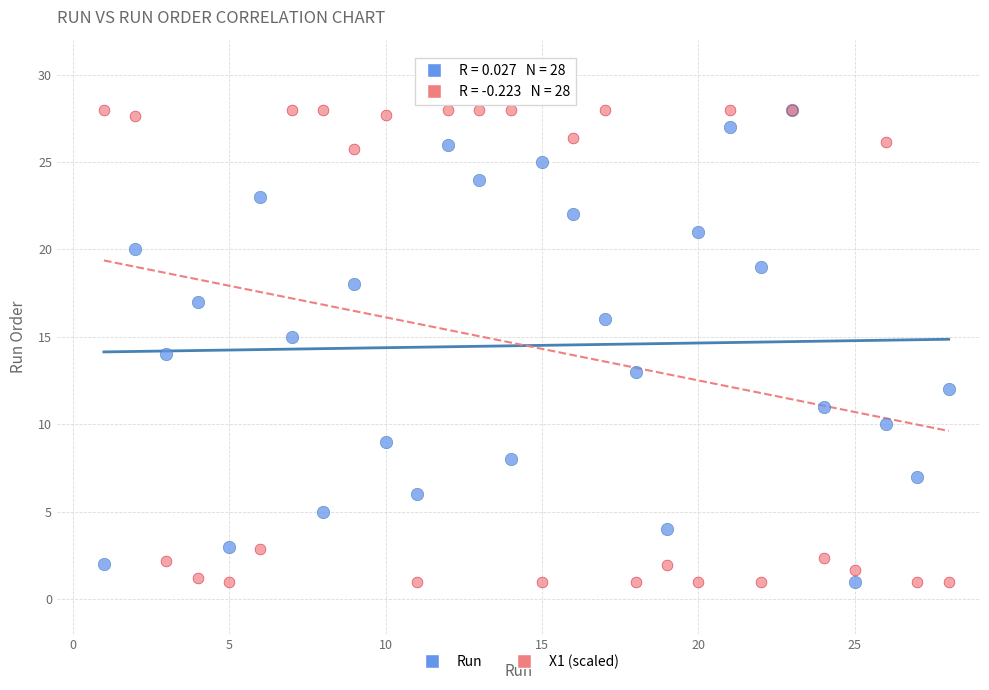

What are all the series names shown in the legend?

Run, X1 (scaled)